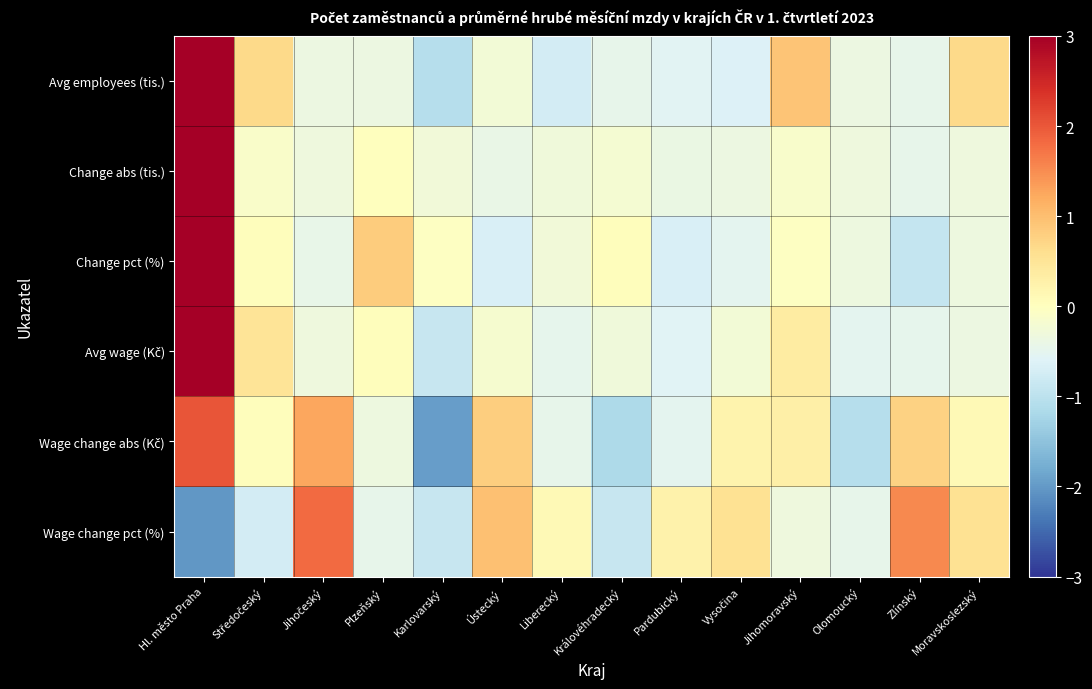

What is the total value across all series at Plzeňský?

-0.3